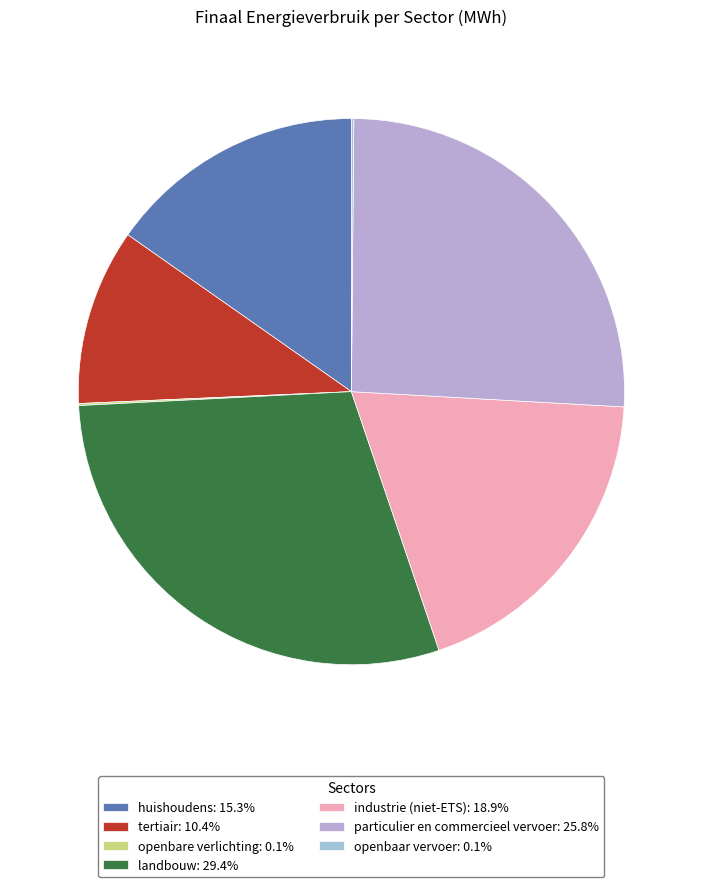

True or false: huishoudens accounts for 1% of the total.

False